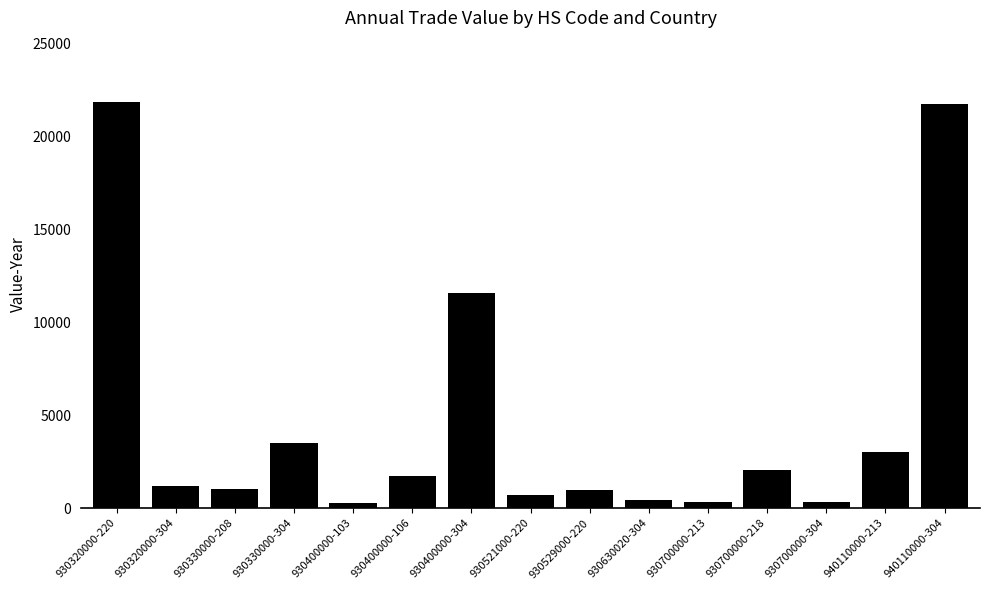

Approximately how many times larger is the value at 930400000-103 compared to 930700000-213?

0.8